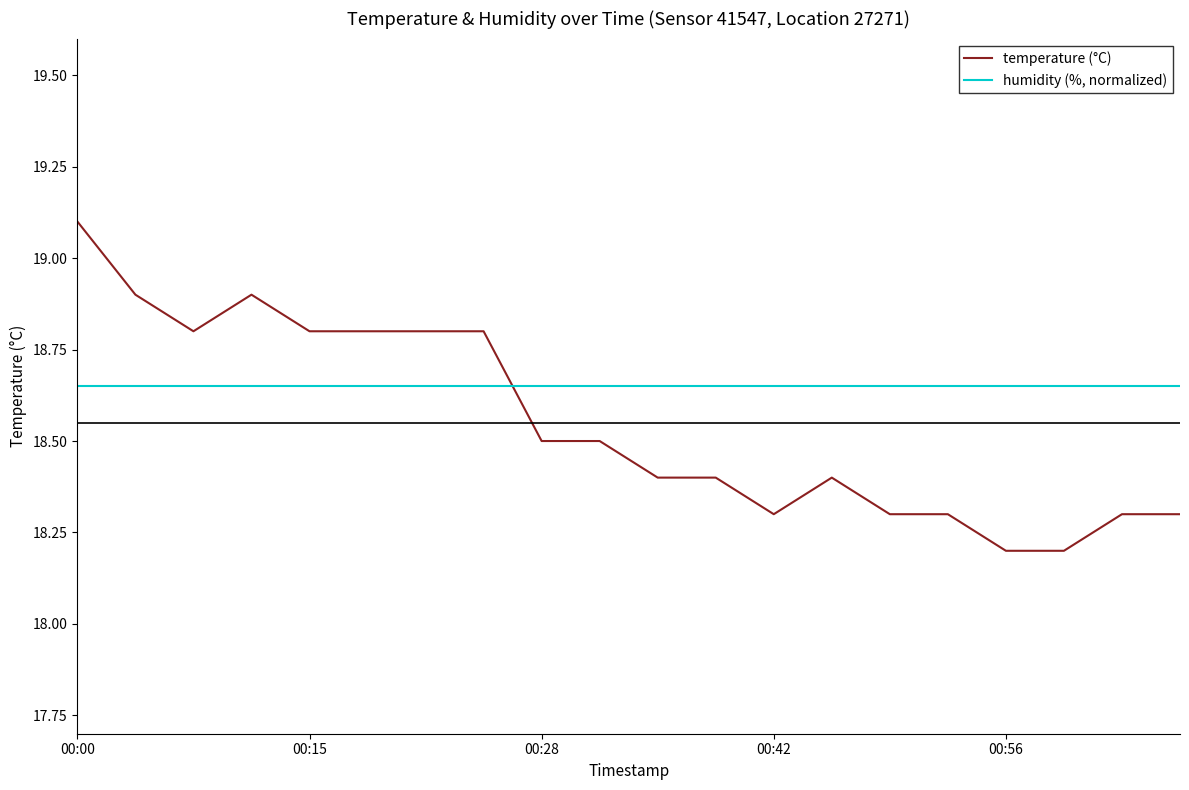

List the series in order of their overall mean, highest first.

humidity (%, normalized), temperature (°C)